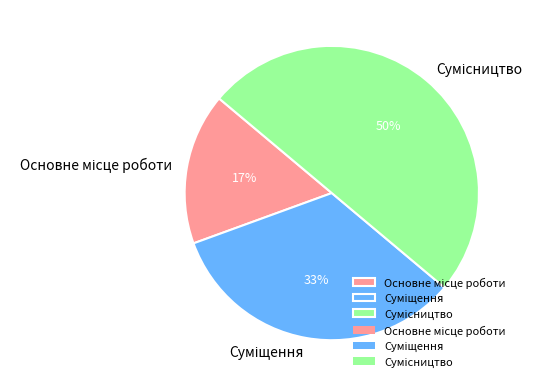

To the nearest percent, what is the difference between the largest and smallest slice percentages?

33%